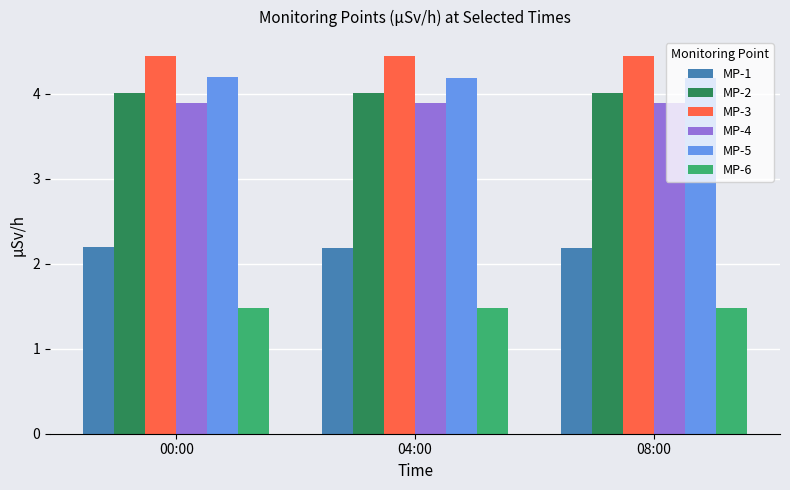

Which series has the largest total across all categories?

MP-3